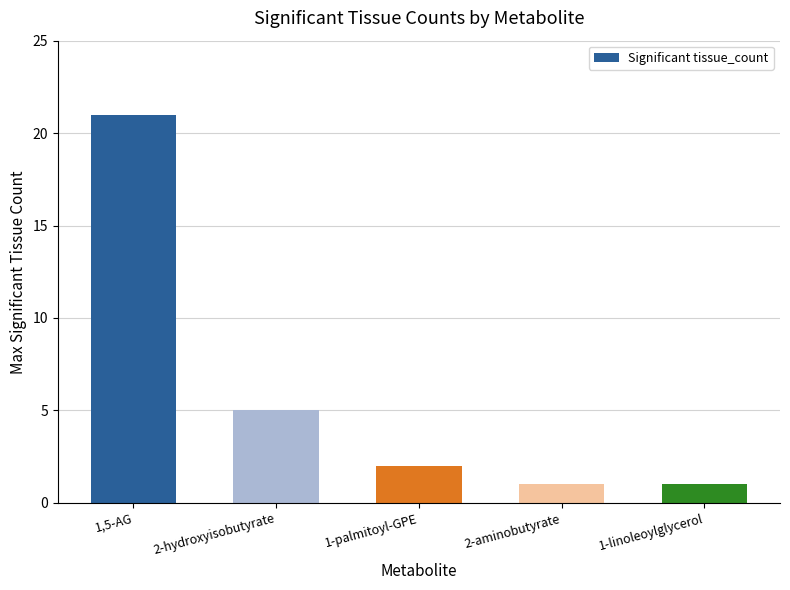

What is the greatest value displayed?

21